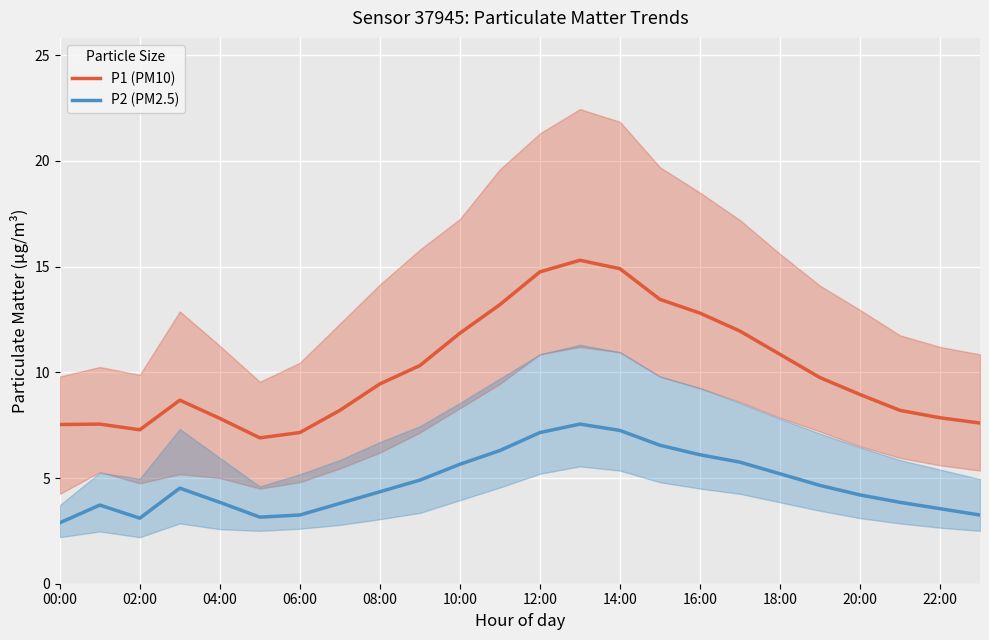

Does the chart display data point markers on the line(s)?

No